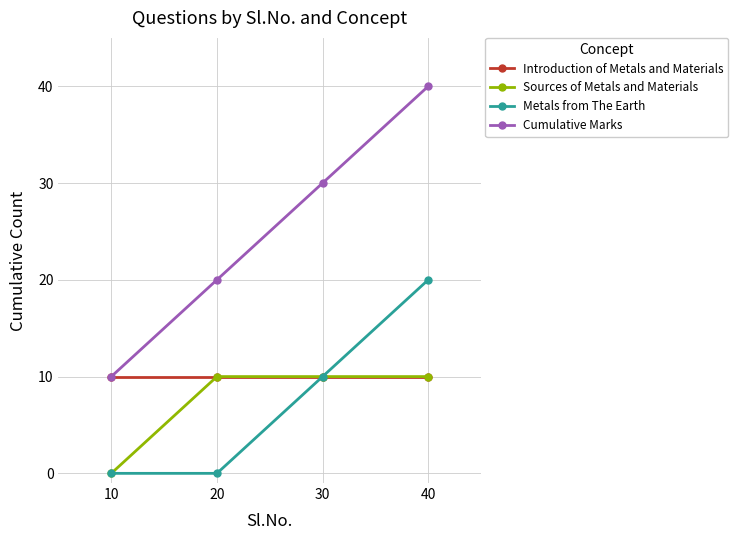

Which series has the largest total across all categories?

Cumulative Marks